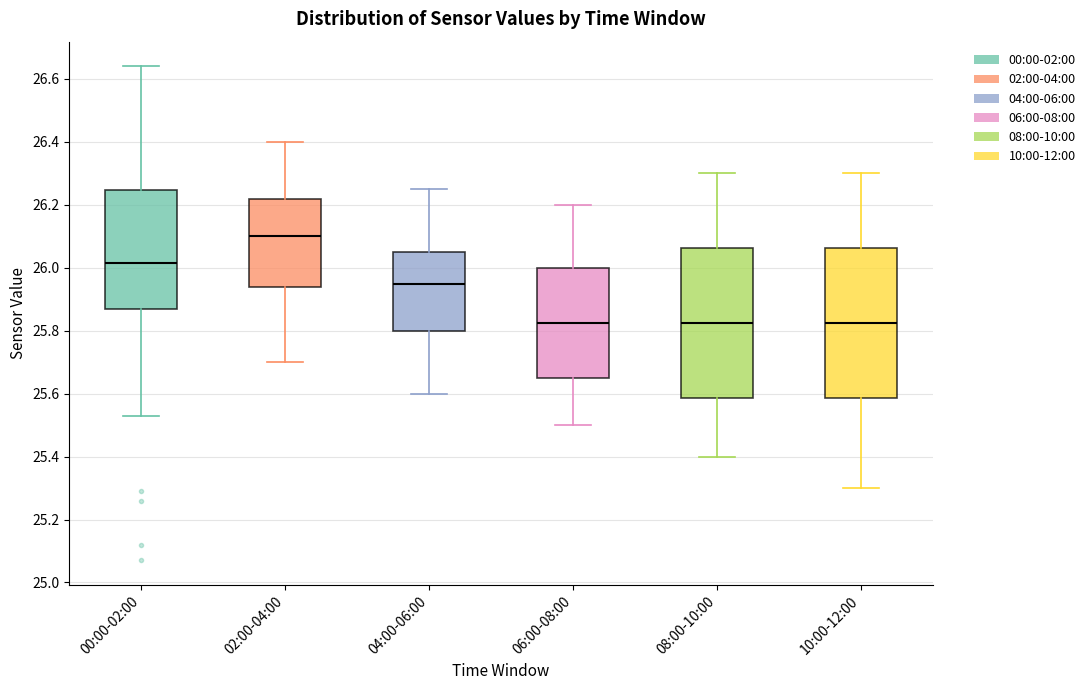

Reading left to right, transcribe this box plot: for each box, give where its median line is, the range the box spans, and where its two whiskers end, as read against the y-axis. The values are not printed on the chart, so give them approximately, as read against the axis.

00:00-02:00: median 26.02, box 25.88 to 26.24, whiskers 25.54 to 26.64
02:00-04:00: median 26.10, box 25.94 to 26.22, whiskers 25.70 to 26.40
04:00-06:00: median 25.96, box 25.80 to 26.06, whiskers 25.60 to 26.26
06:00-08:00: median 25.82, box 25.66 to 26.00, whiskers 25.50 to 26.20
08:00-10:00: median 25.82, box 25.58 to 26.06, whiskers 25.40 to 26.30
10:00-12:00: median 25.82, box 25.58 to 26.06, whiskers 25.30 to 26.30